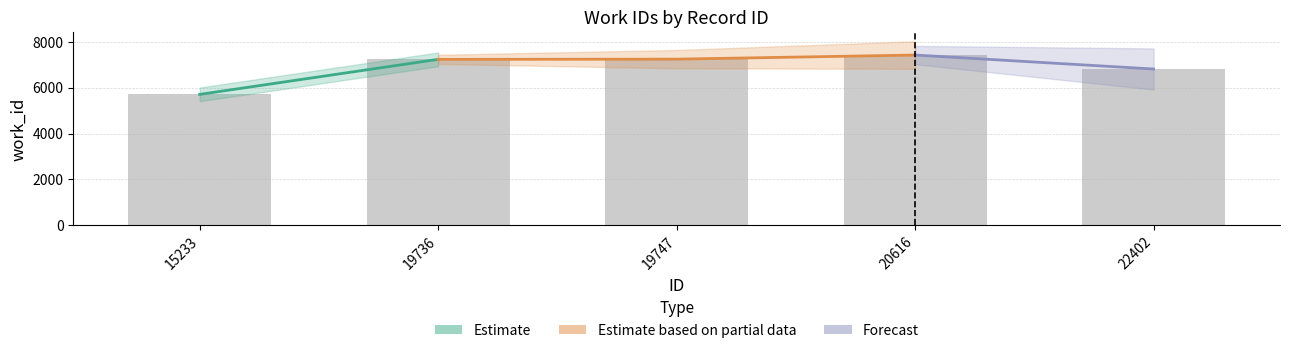

What is the difference between the values at 19747 and 15233?

1538